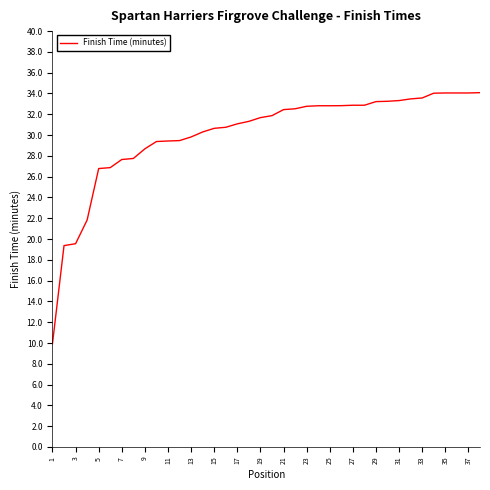

What is the greatest value displayed?

34.1